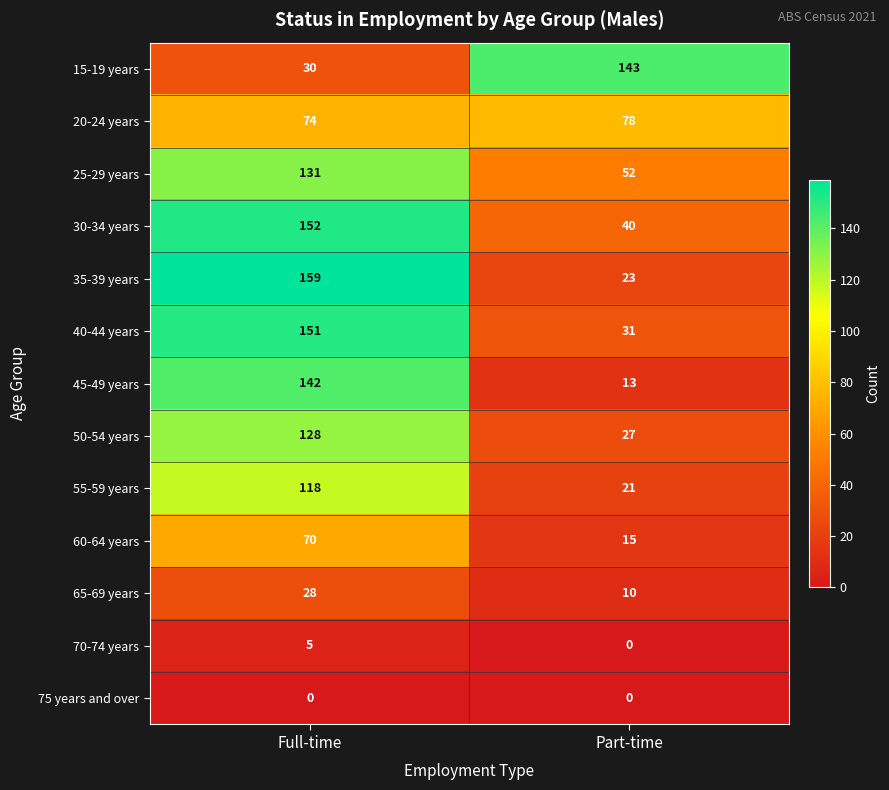

At how many categories does at least one series exceed 2?

2